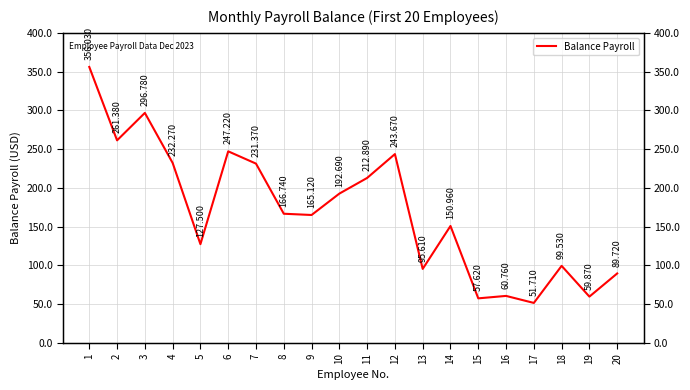

How many interior local valleys (lower than both neighbors) does the data have?

7